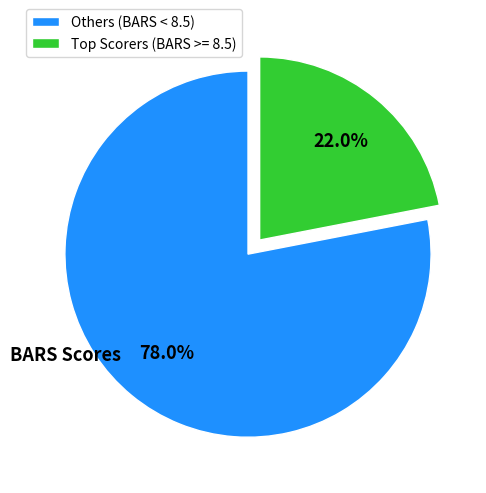

What portion of the pie excludes Others (BARS < 8.5)?

22.0%